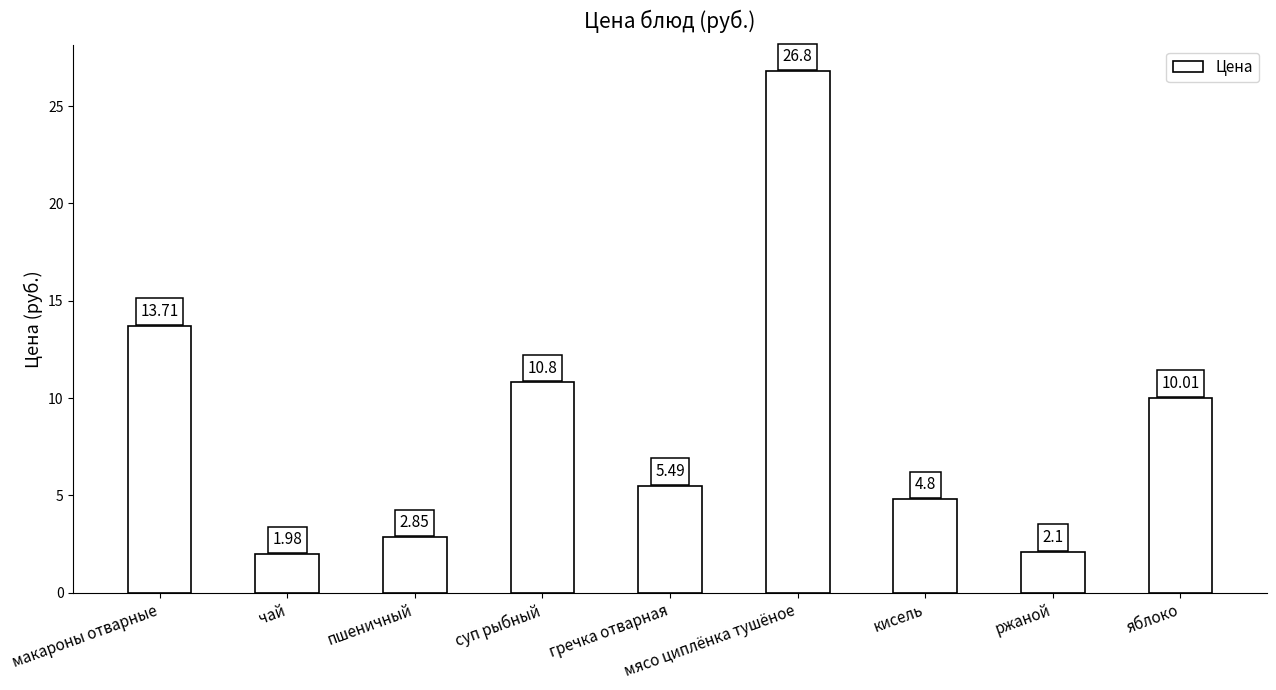

What is the difference between the second highest and second lowest values?

11.6